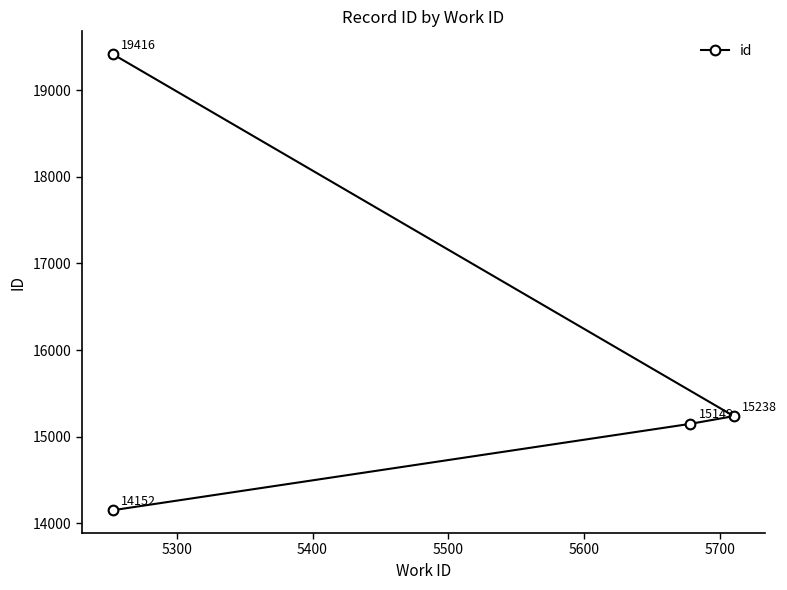

The value at 5500 is 5089. True or false?

False